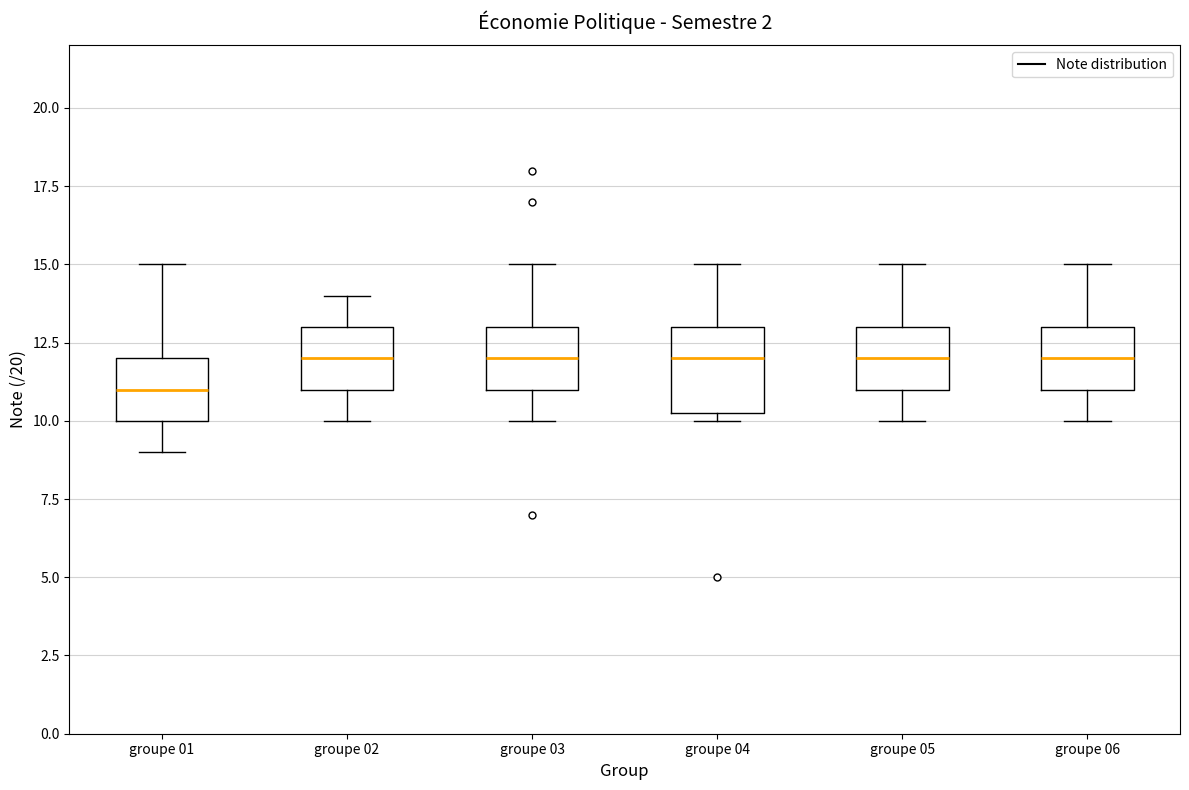

Which box is the tallest, from its lower edge to its upper edge?

groupe 04